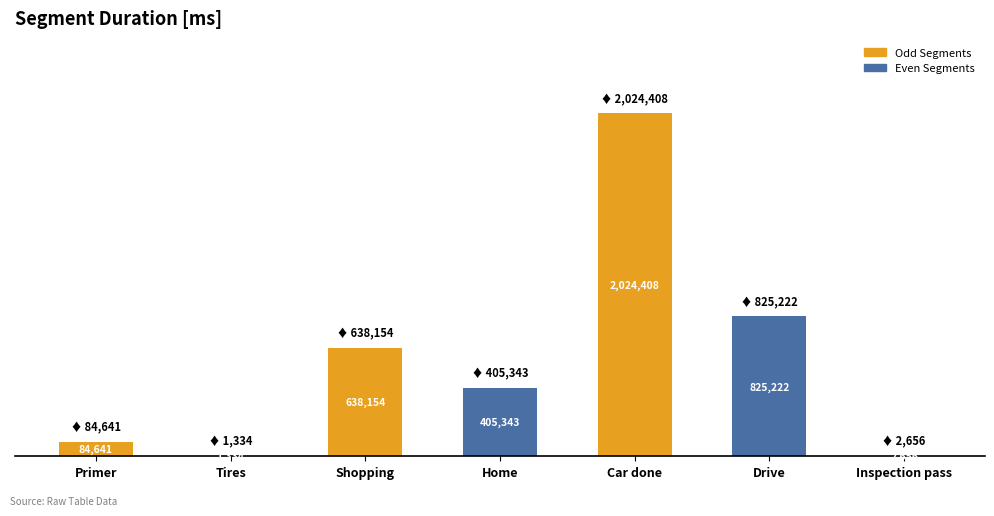

At which category does the chart reach its minimum across all series?

Tires